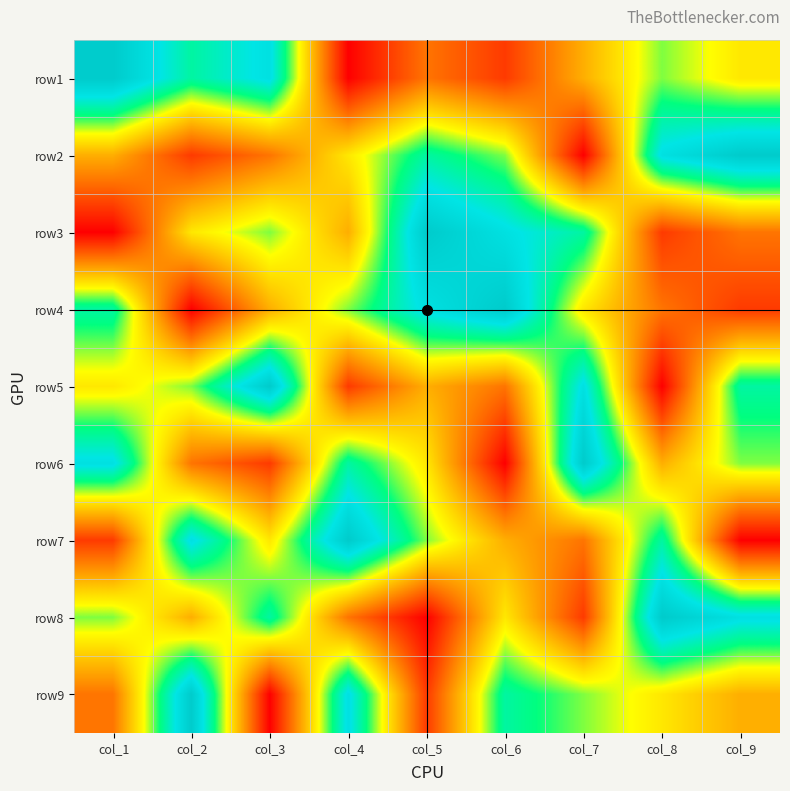

At how many categories does at least one series exceed 8?

9